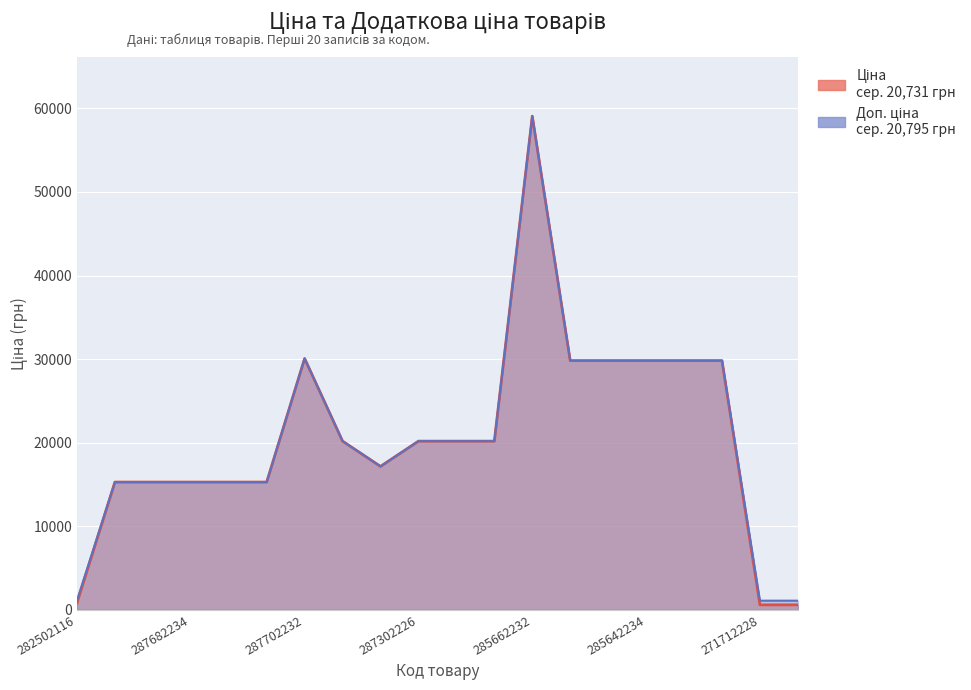

True or false: Ціна and Доп. ціна intersect in this chart.

False